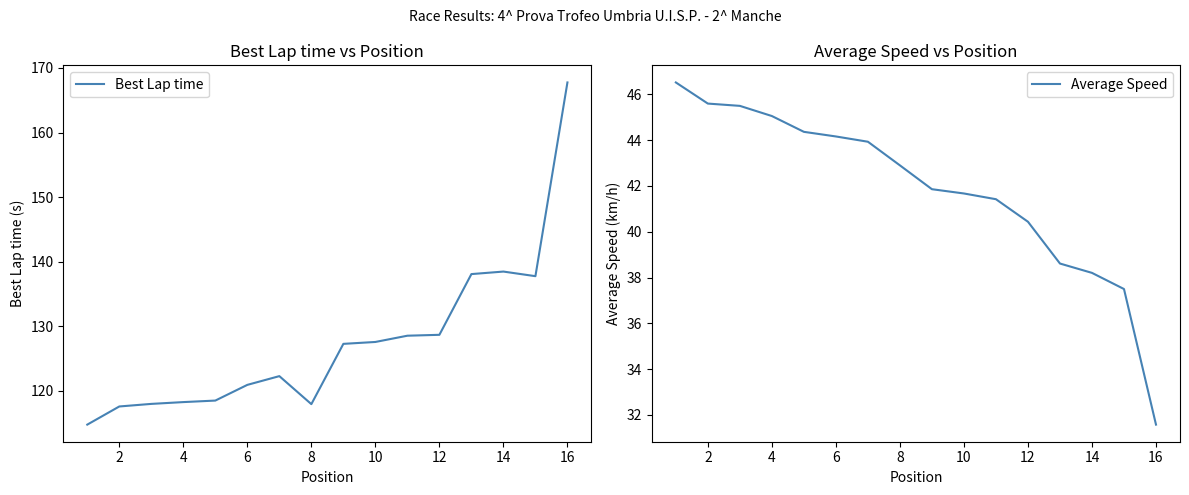

What is the minimum value for Best Lap time?

114.8